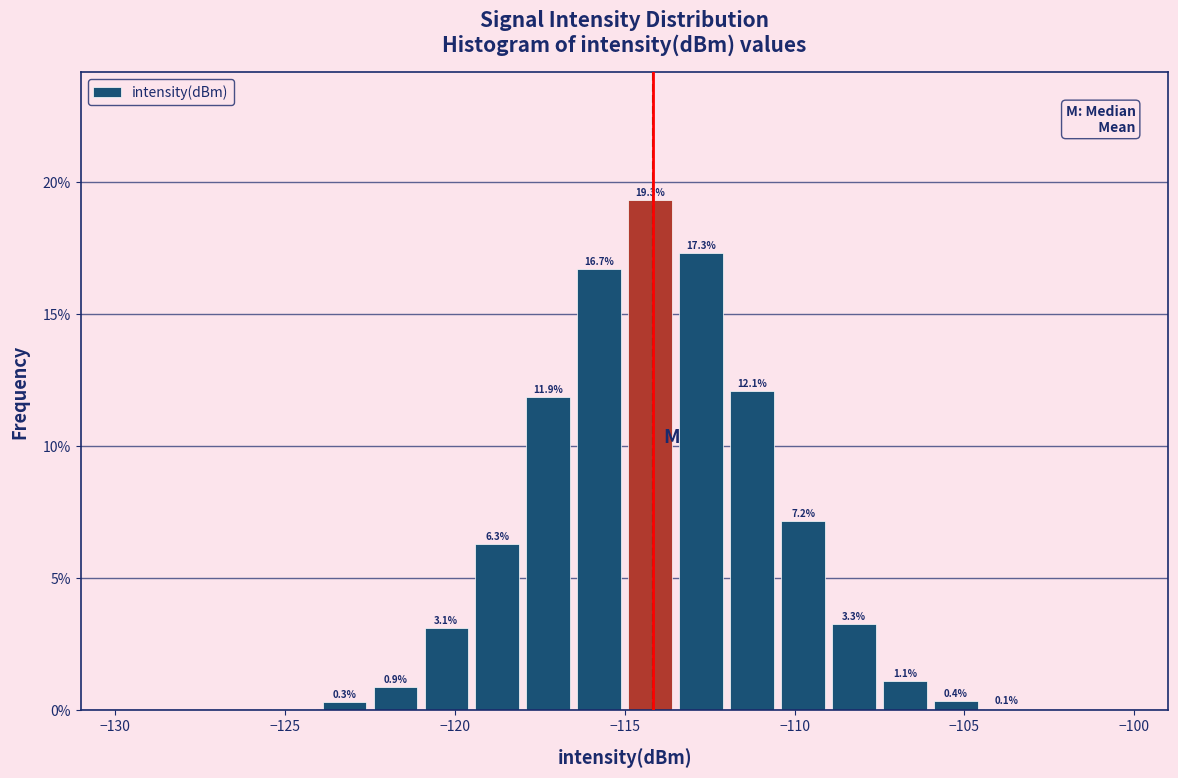

Read against the x-axis, roughly where is the centre of the tallest bar?

-114.0